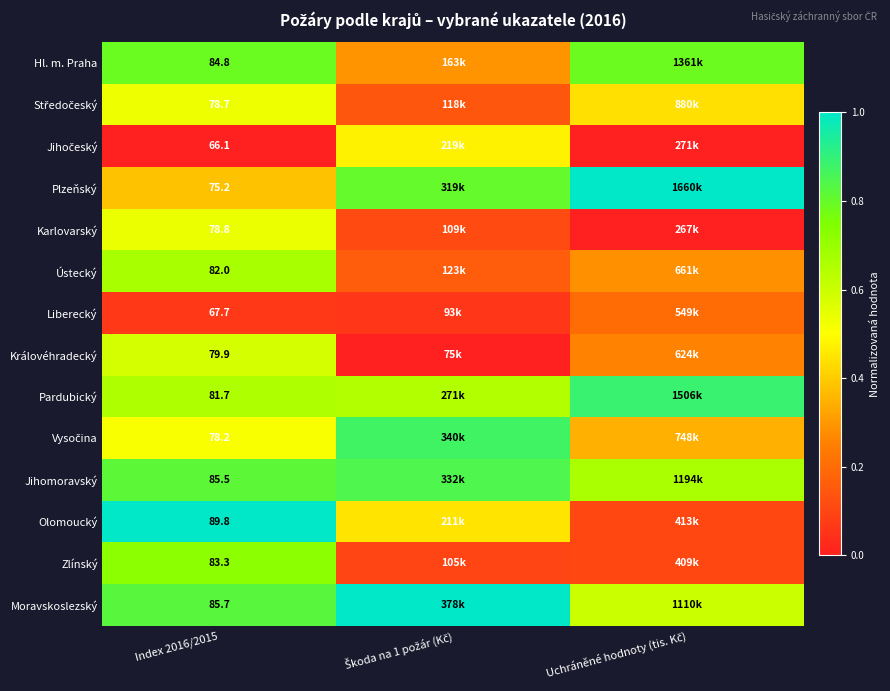

What is the difference between the maximum and second lowest values in the Královéhradecký series?

0.3